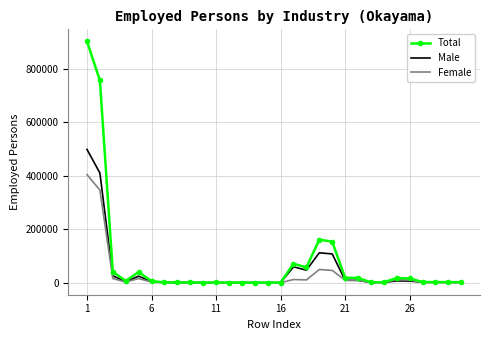

What are all the series names shown in the legend?

Total, Male, Female